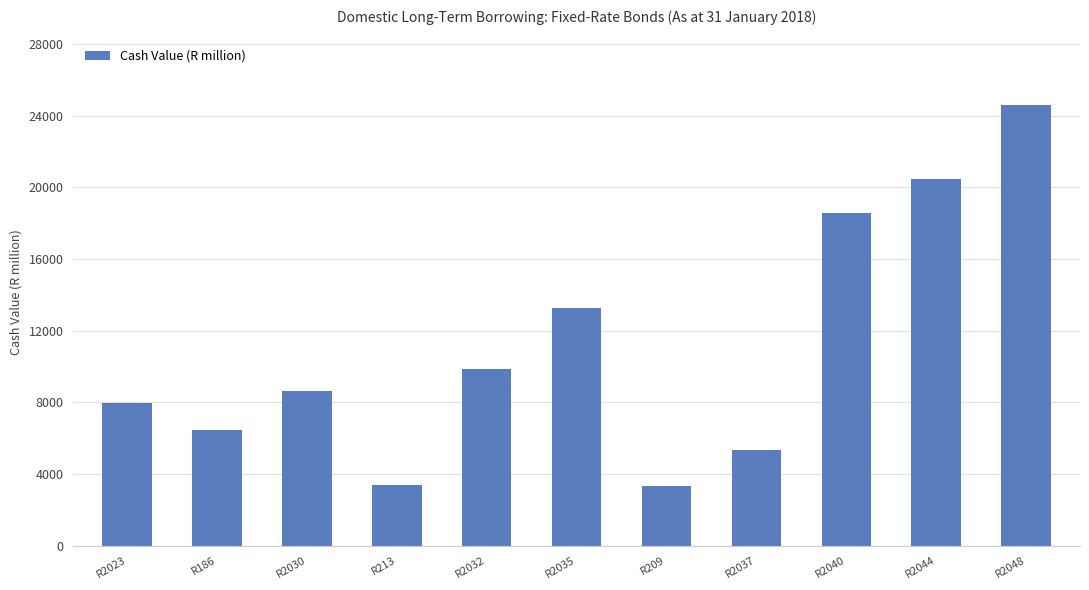

What is the value of the 4th bar from the left?

3386